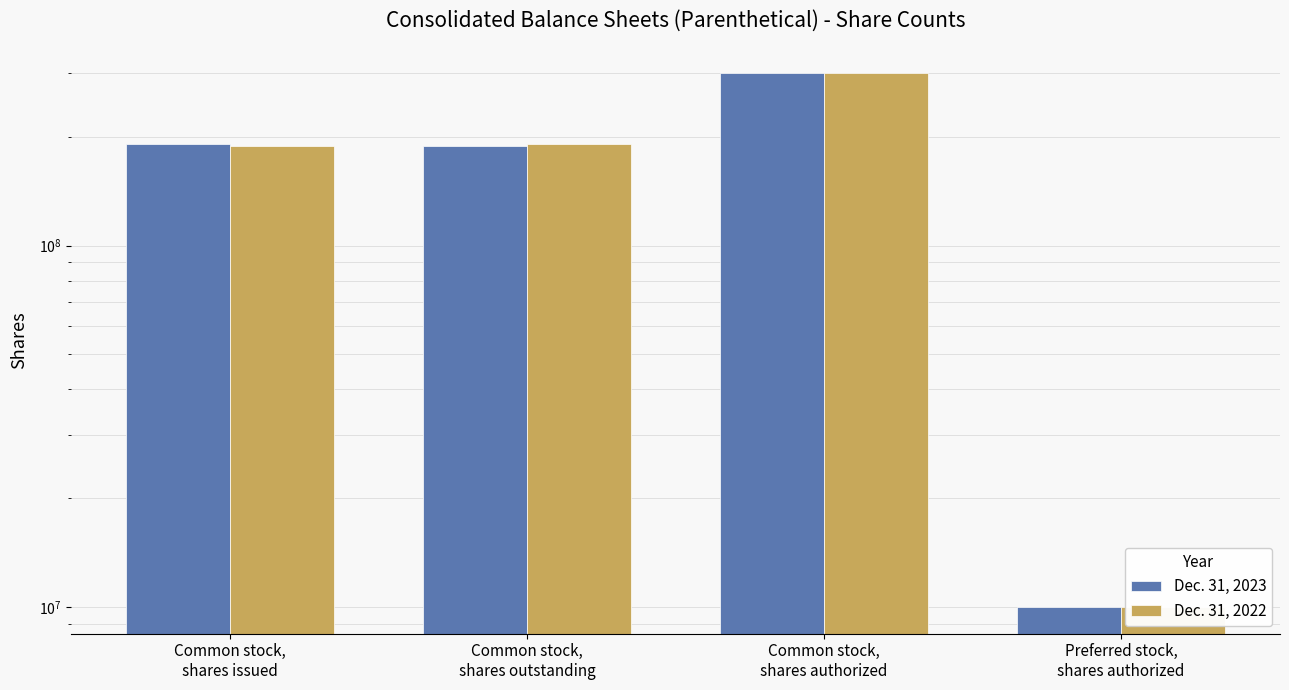

At which category does the chart reach its peak across all series?

Common stock,
shares authorized